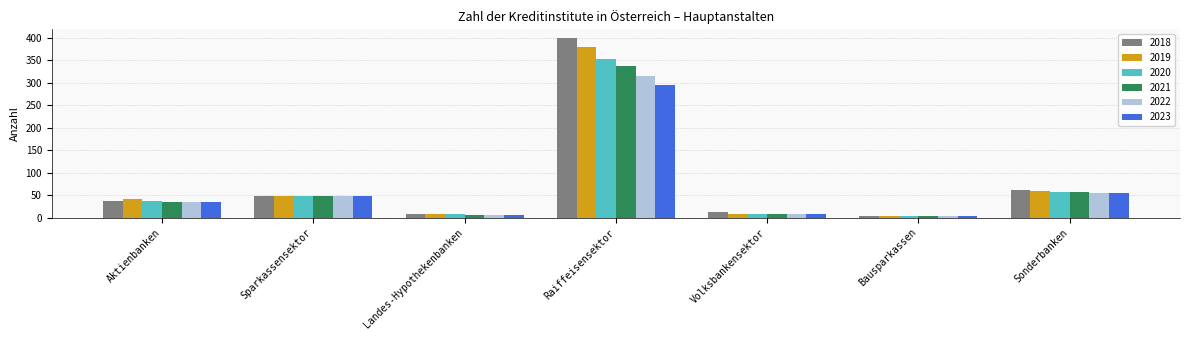

At which category is the sum across all series the highest?

Raiffeisensektor